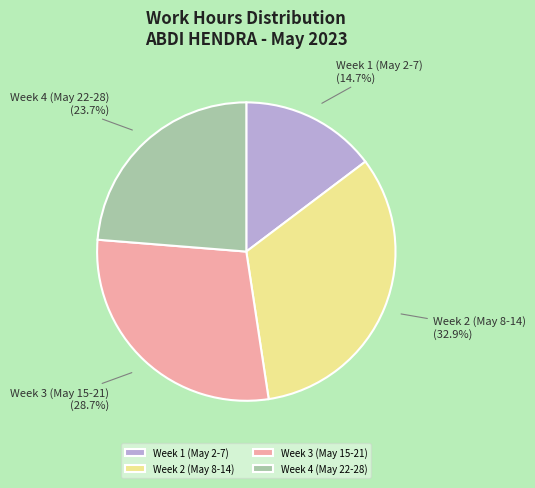

Does Week 1 (May 2-7) represent more than half of the total?

No